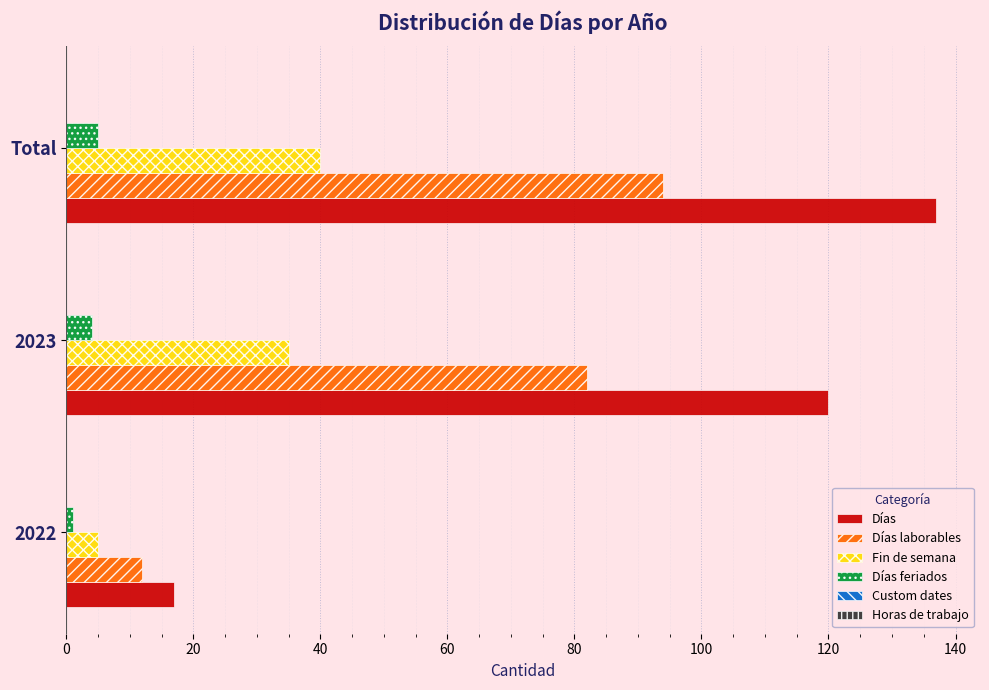

What is the sum of all Días values?

274